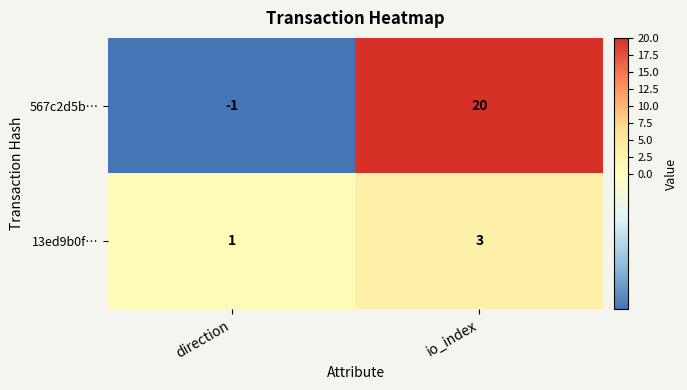

At how many categories does at least one series exceed 5?

1